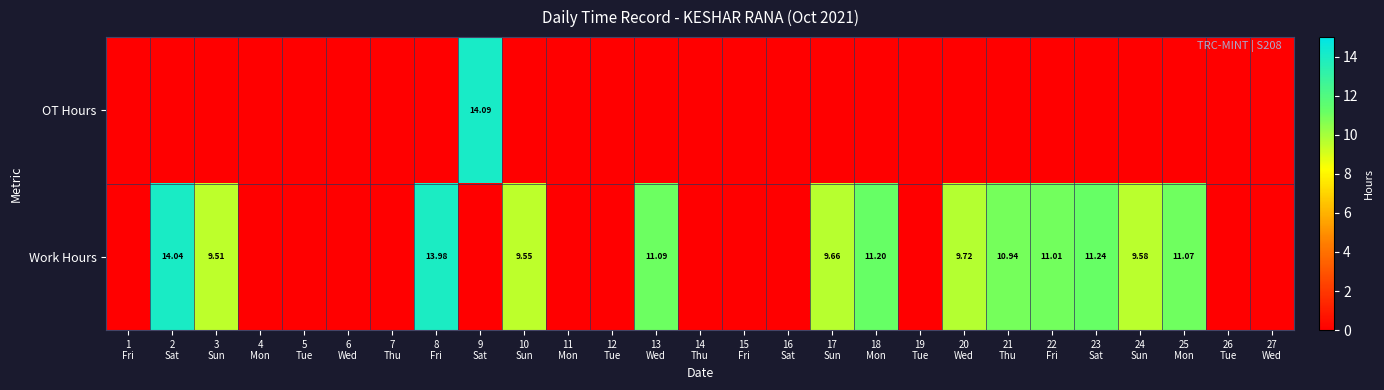

What is the sum of the Work Hours values at 22 Fri and 24 Sun?

20.6